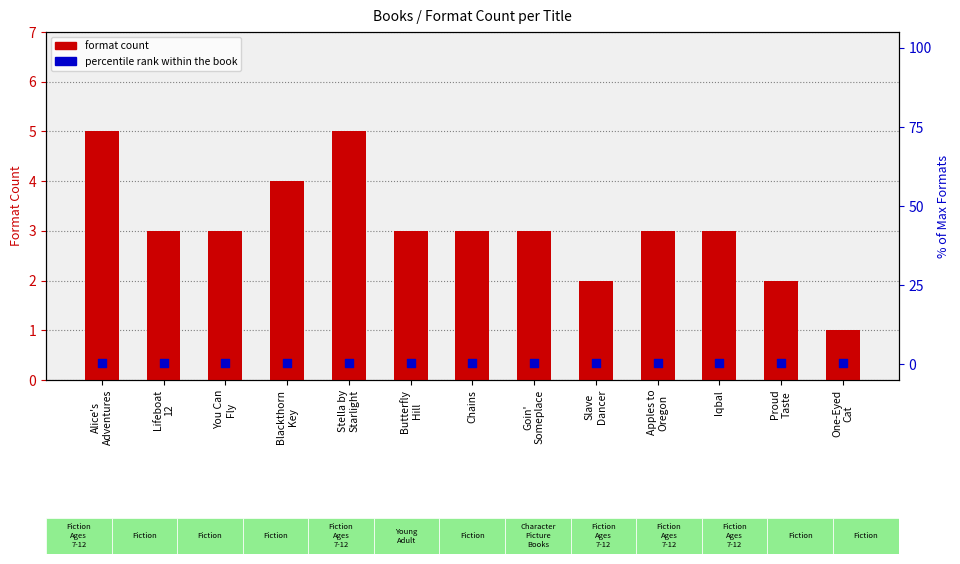

Which series reaches the maximum Y coordinate?

format count